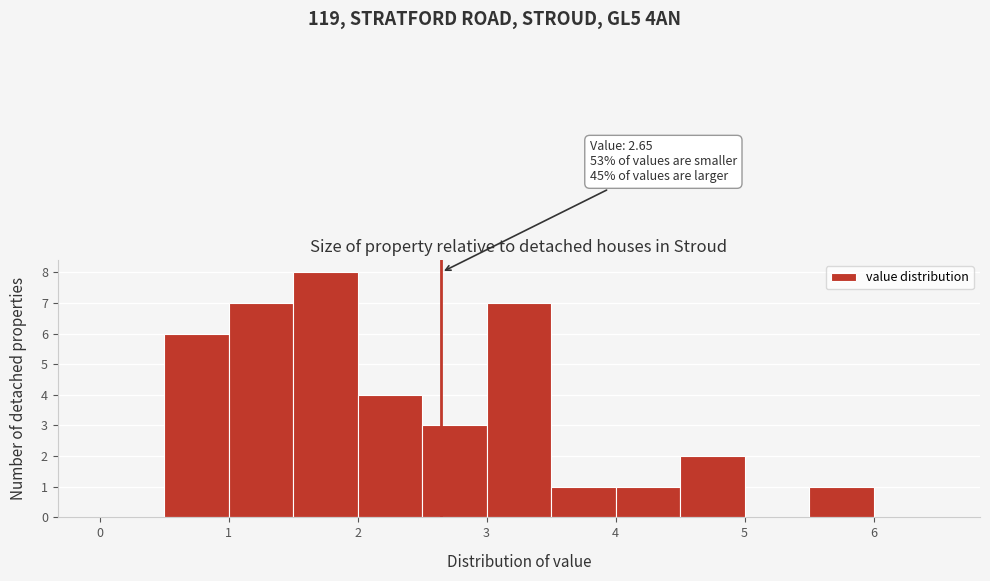

Over which range of the x-axis is the bar tallest?

1.5 to 2.0